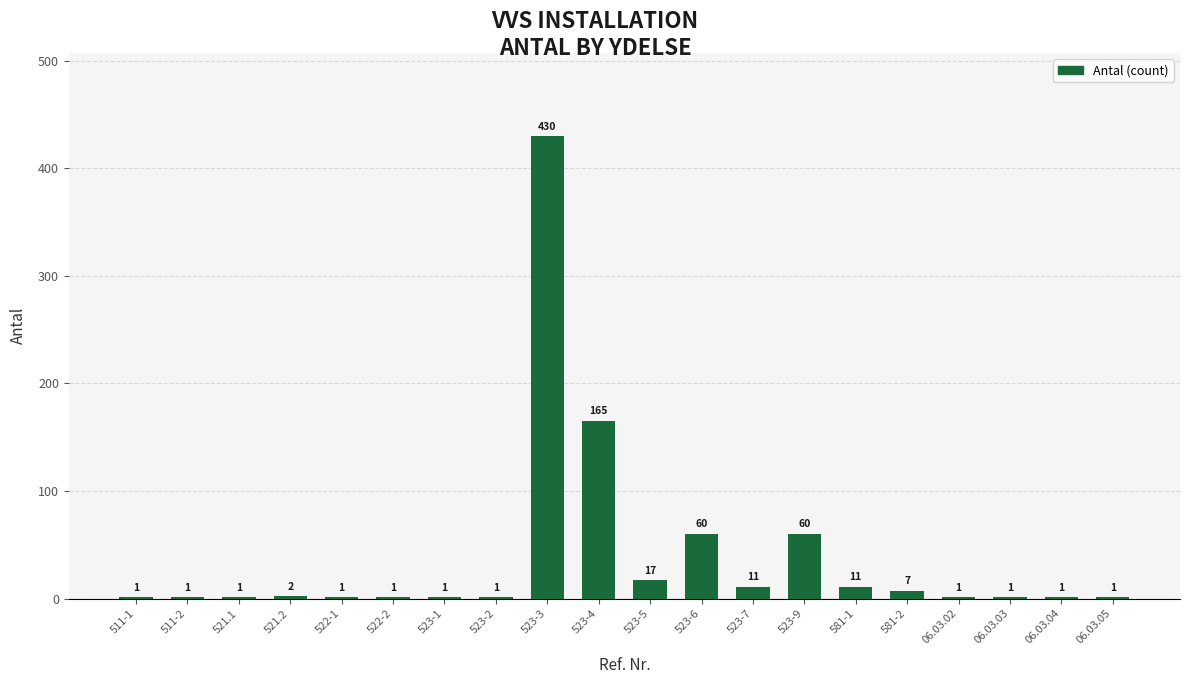

At which label is the value closest to 215?

523-4